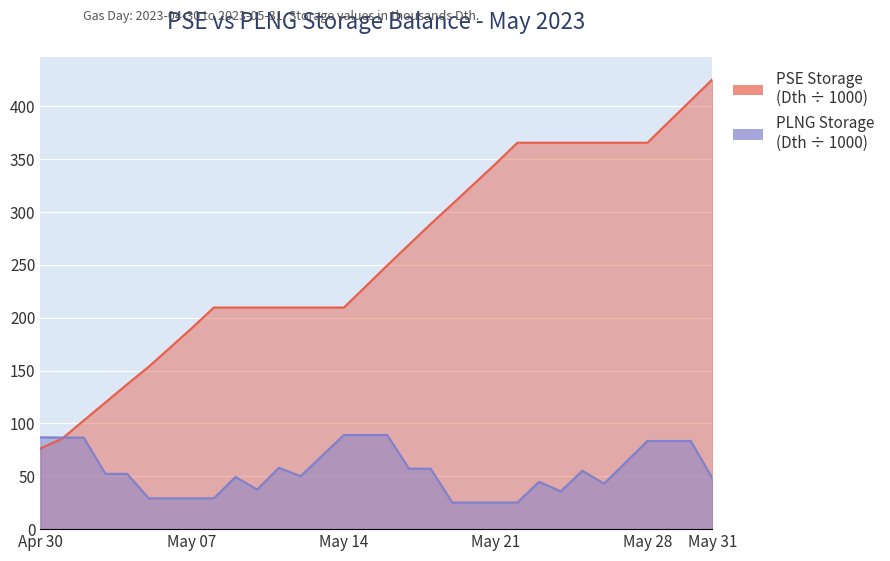

What is the average value of the PSE Storage series?

259.3